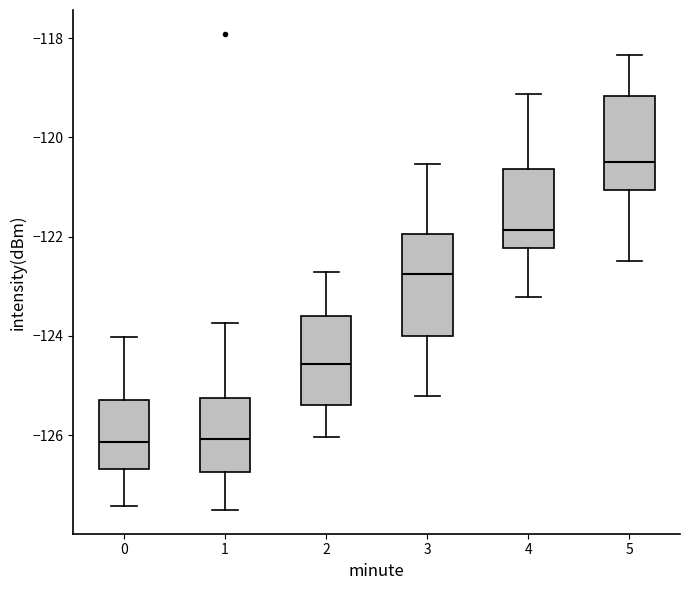

Where is the upper edge of the box at x = 0 on the y-axis? The values are not printed on the chart, so give them approximately, as read against the axis.

-125.2